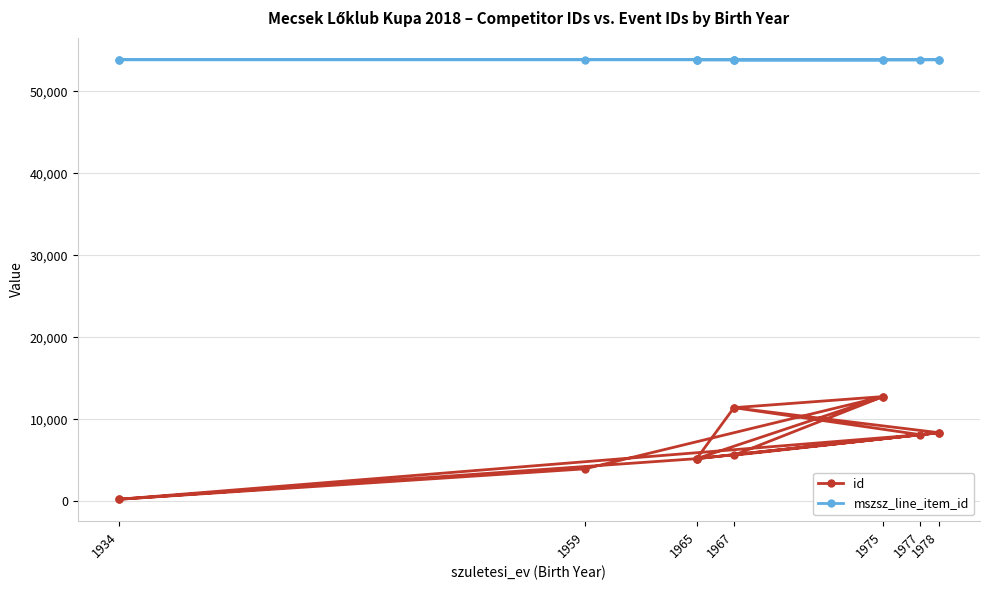

Which category has the lowest value in the mszsz_line_item_id series?

1965